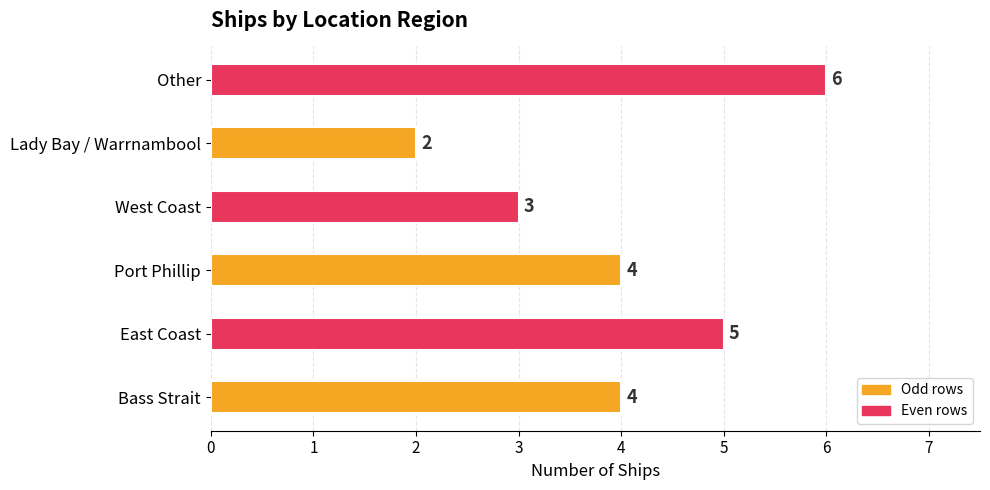

What is the approximate value at West Coast?

3